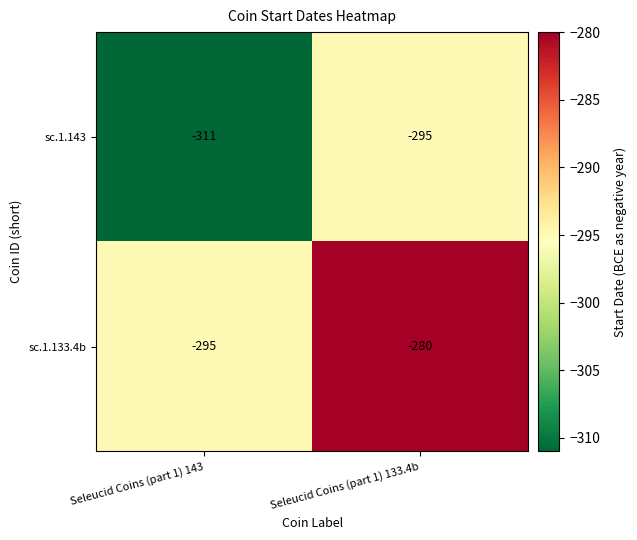

At which category is the sum across all series the highest?

Seleucid Coins (part 1) 133.4b